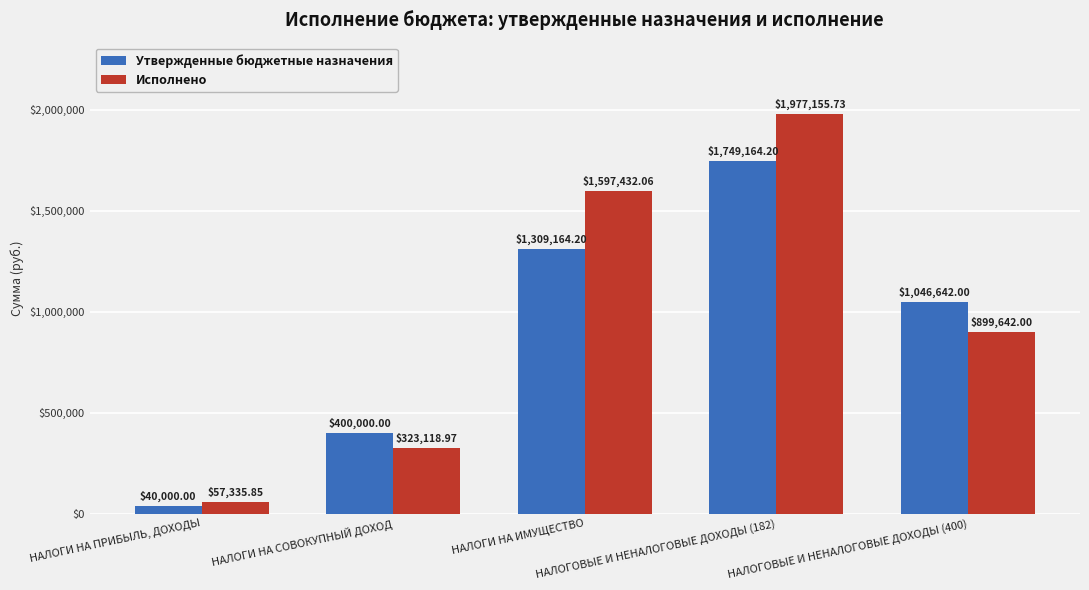

Which category has the highest value in the Утвержденные бюджетные назначения series?

НАЛОГОВЫЕ И НЕНАЛОГОВЫЕ ДОХОДЫ (182)